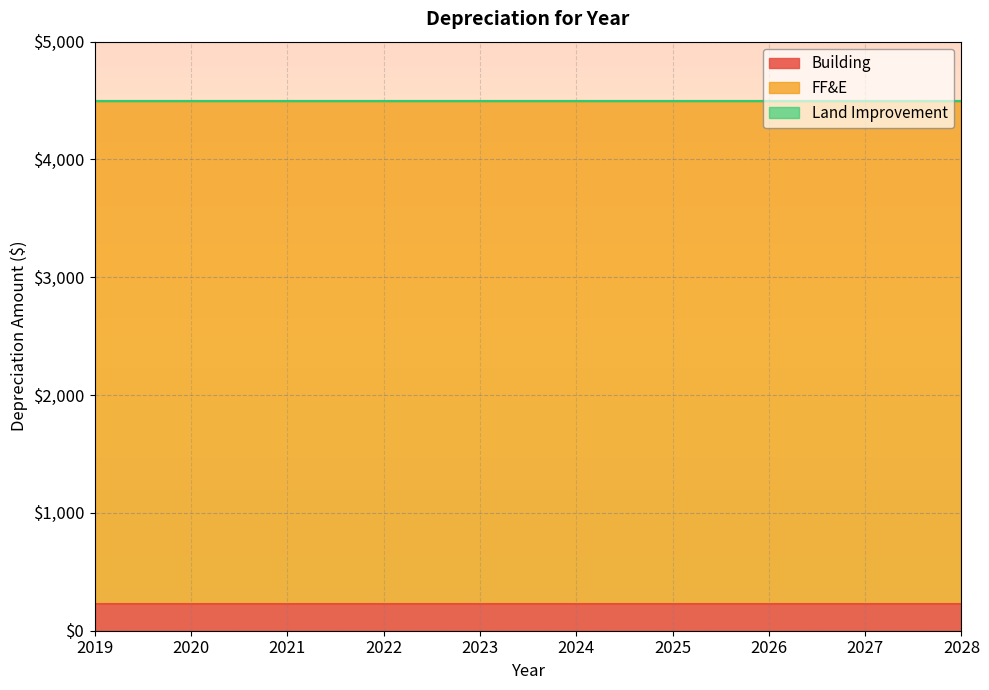

What is the total value across all series at 2025?

4500